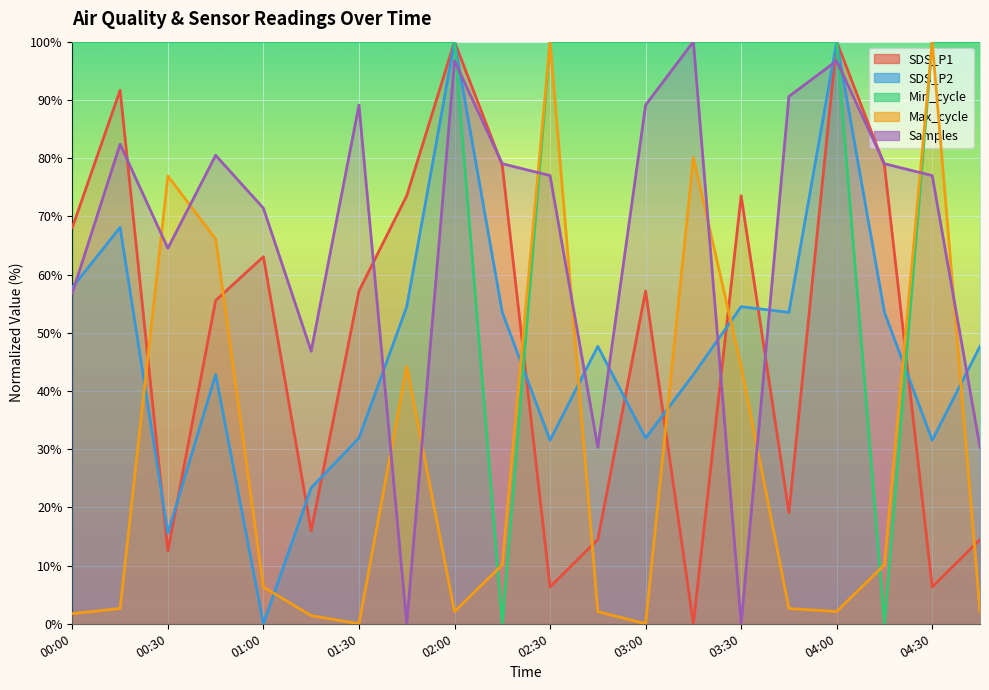

What is the difference between the highest and lowest values at 00:45?

57.2